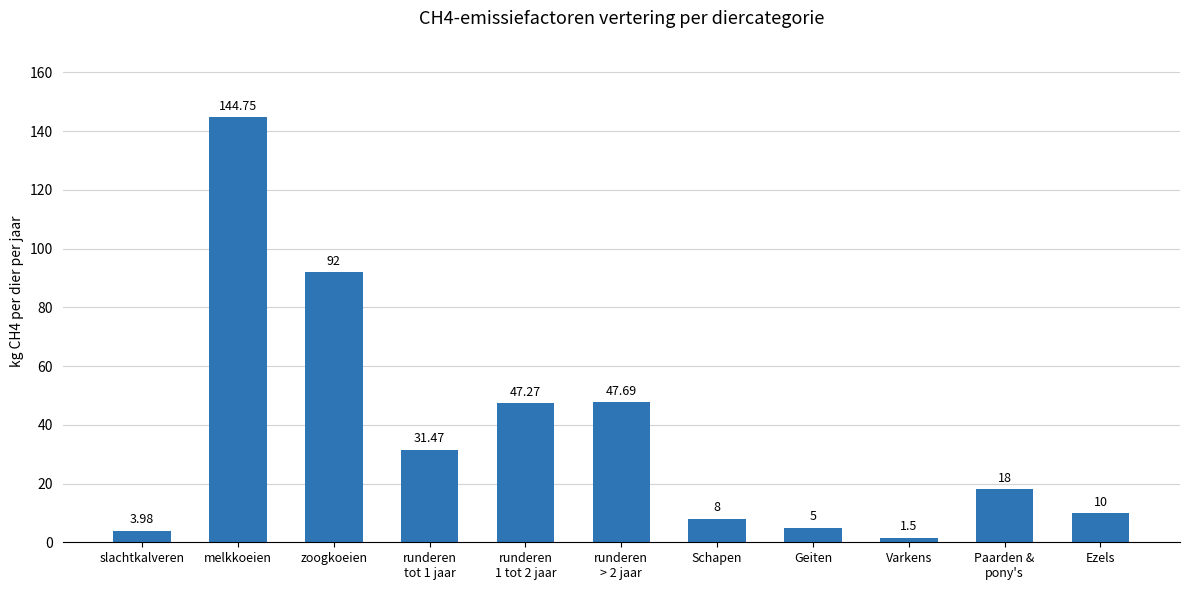

Rank the categories by value from highest to lowest.

melkkoeien, zoogkoeien, runderen
> 2 jaar, runderen
1 tot 2 jaar, runderen
tot 1 jaar, Paarden &
pony's, Ezels, Schapen, Geiten, slachtkalveren, Varkens